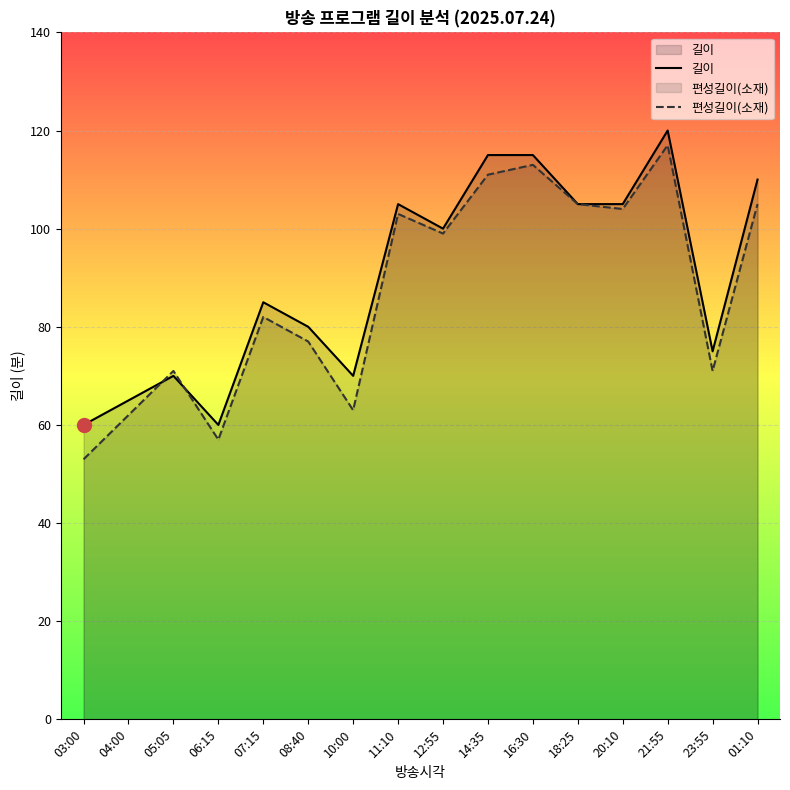

How many values in the 길이 series are below 100?

8